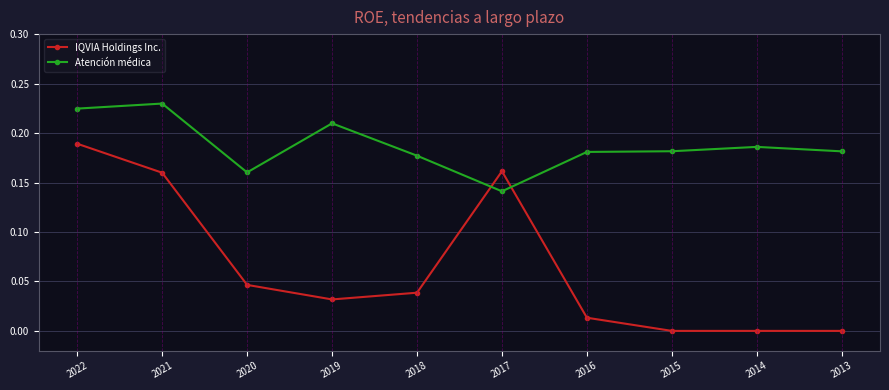

Which series changed the most between 2018 and 2017?

IQVIA Holdings Inc.